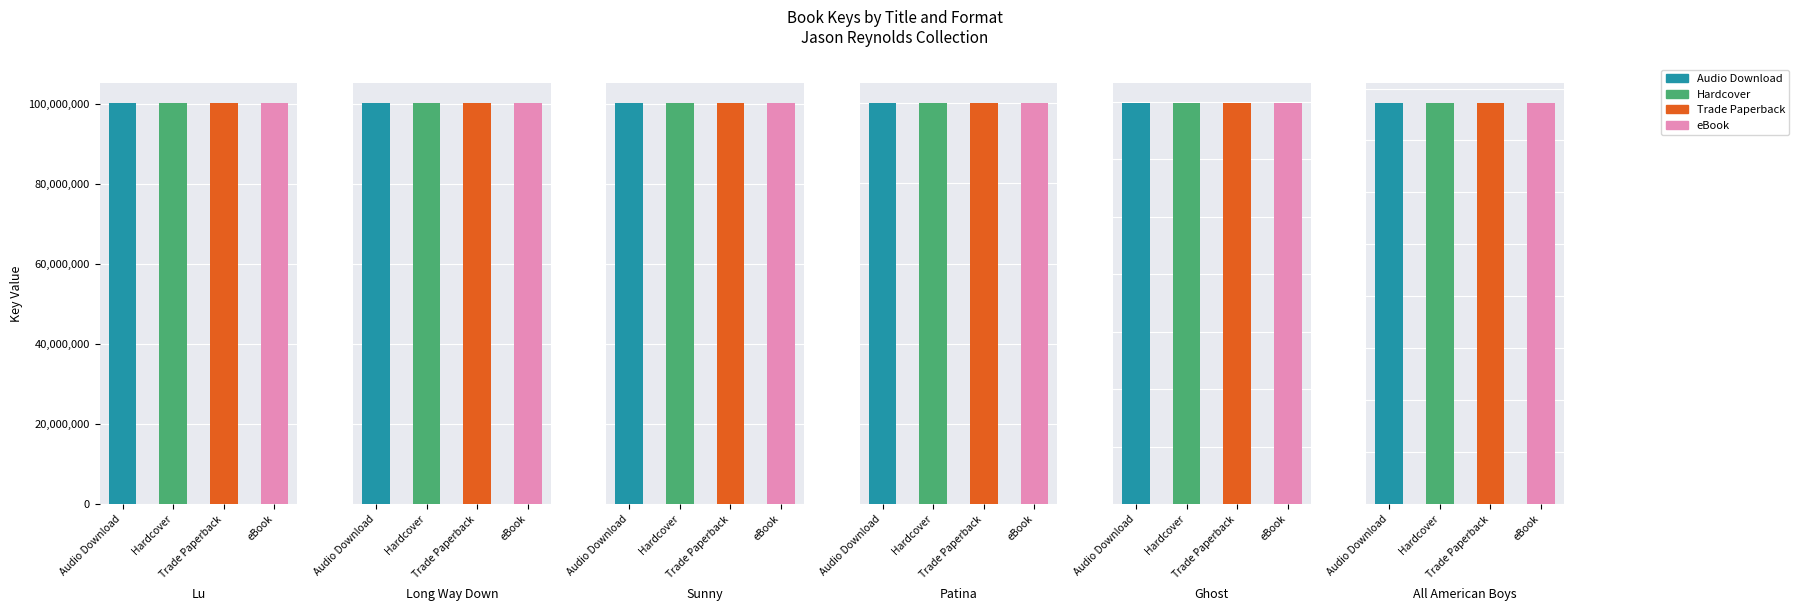

Which has a higher value, All American Boys or Ghost?

All American Boys